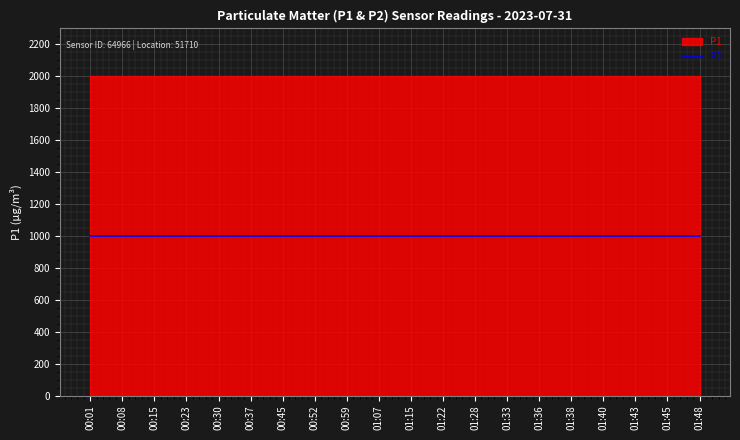

What is the sum of all P1 values?

39998.0